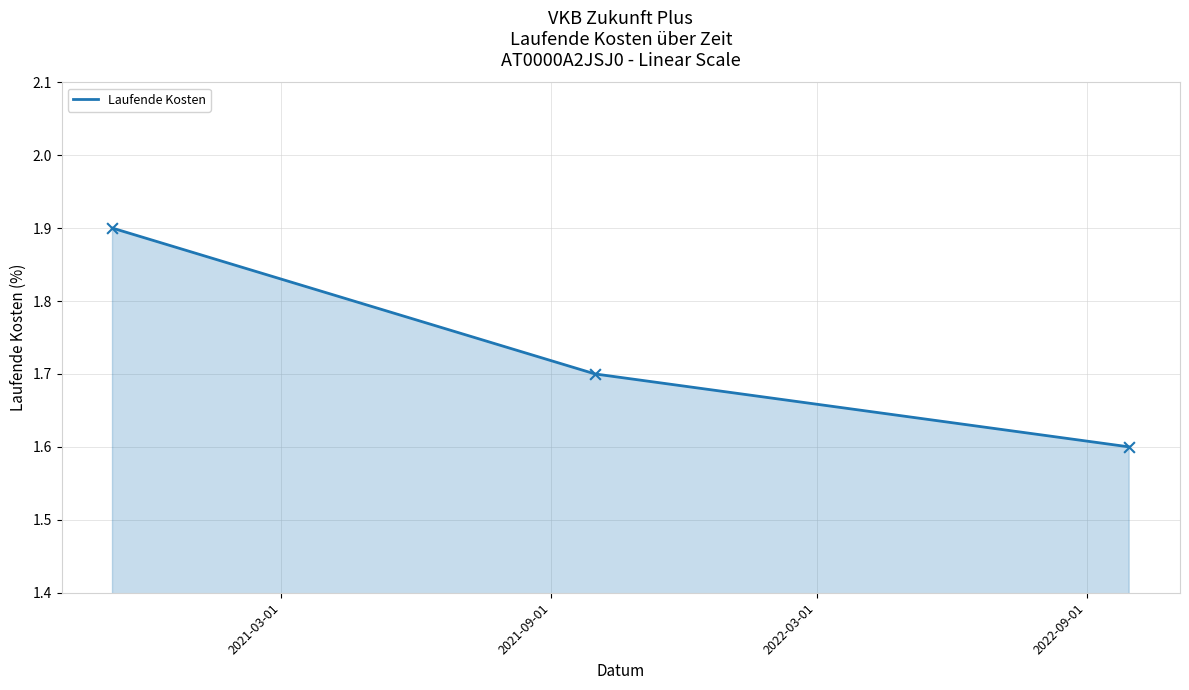

What is the greatest value displayed?

1.9